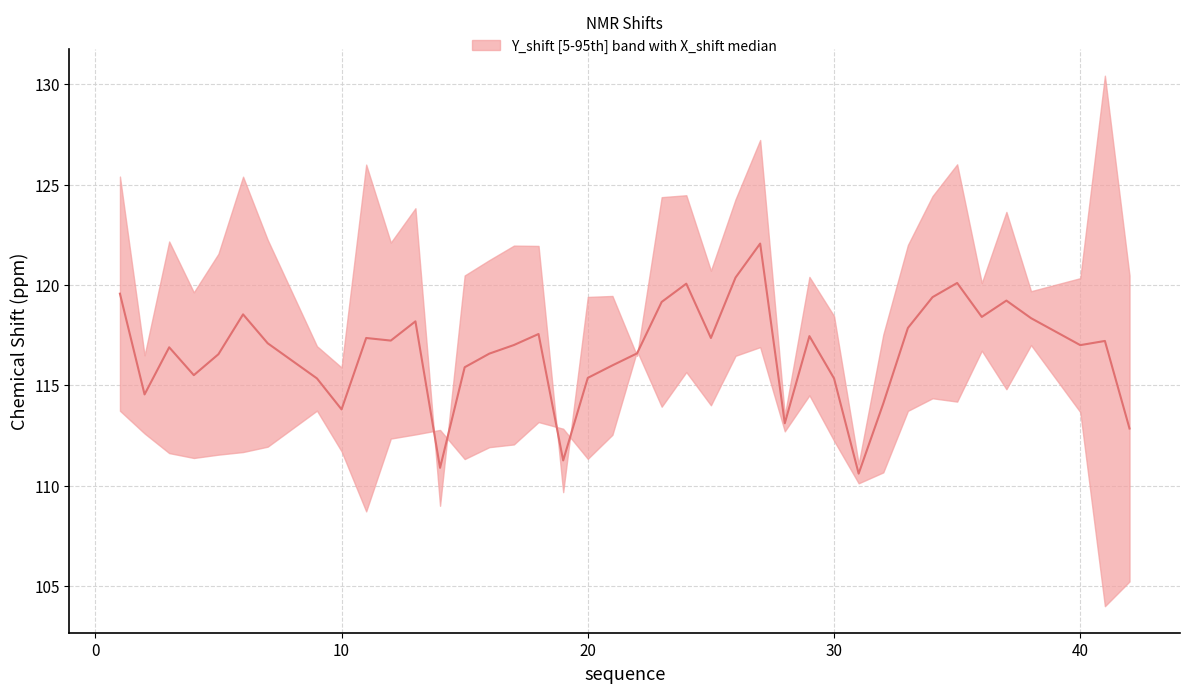

True or false: the data has more than 0 interior local peaks.

True